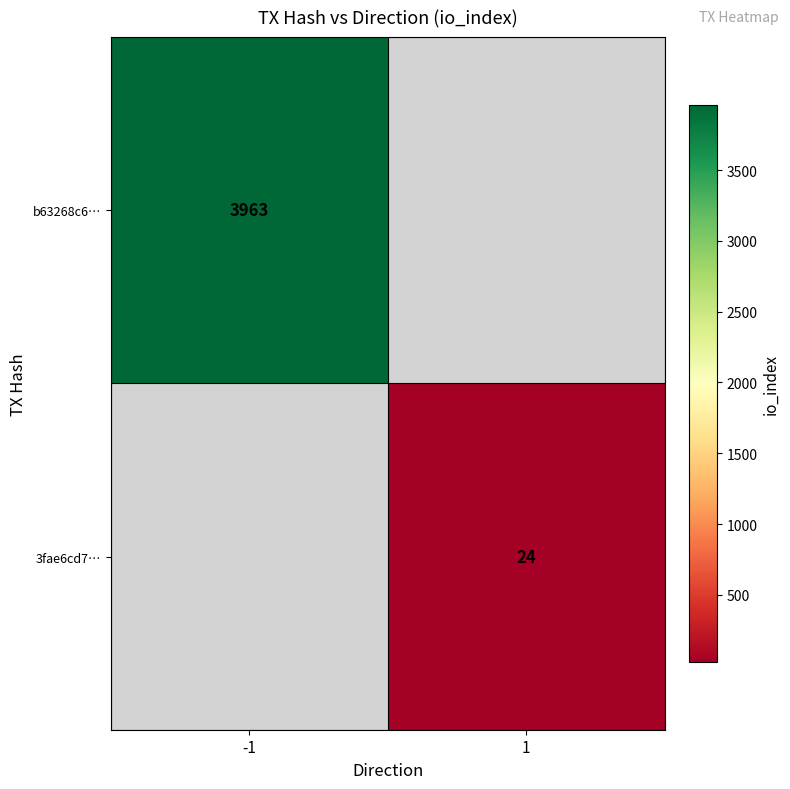

True or false: 3fae6cd7… has a value of 34 at 1.

False